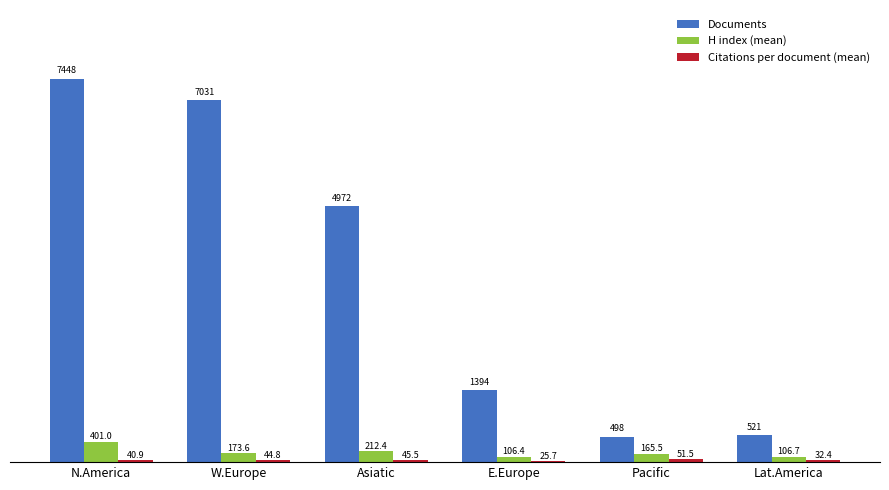

At which category is the sum across all series the highest?

N.America